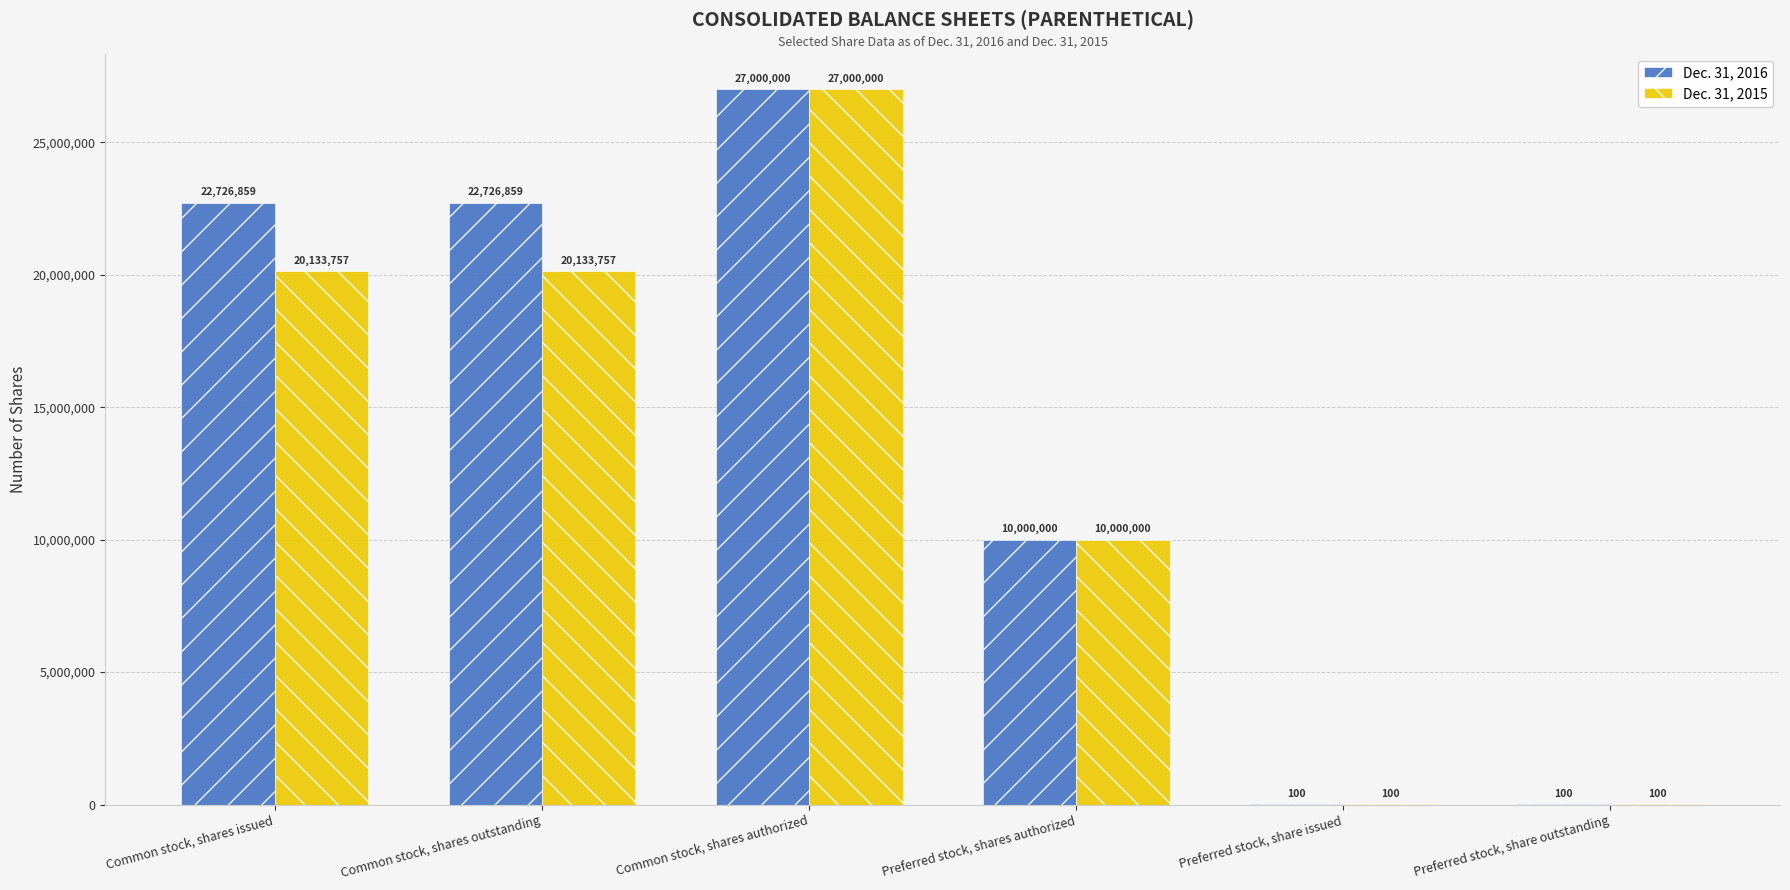

Which category has the highest value in the Dec. 31, 2015 series?

Common stock, shares authorized